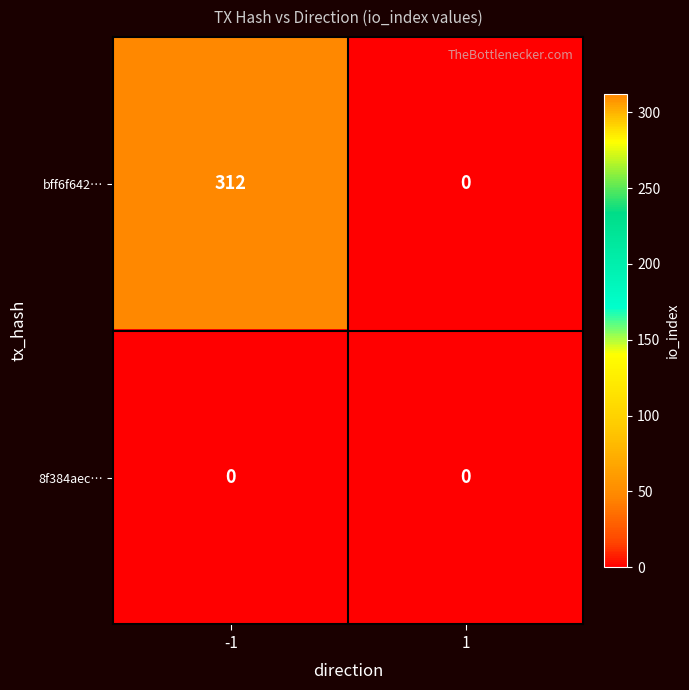

What is the average value of the bff6f642… series?

156